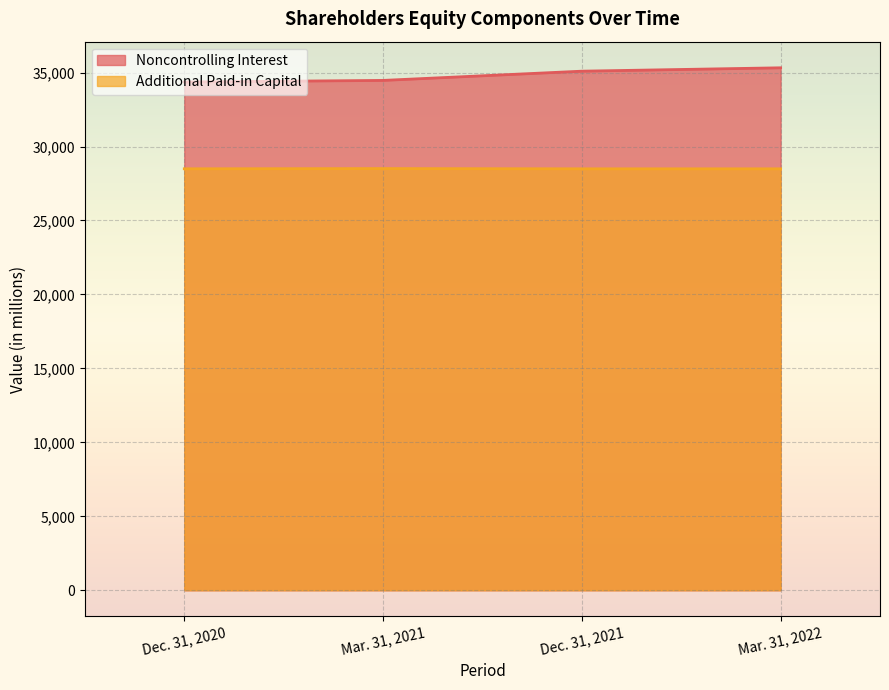

What is the difference between the maximum and minimum values in the Noncontrolling Interest series?

962